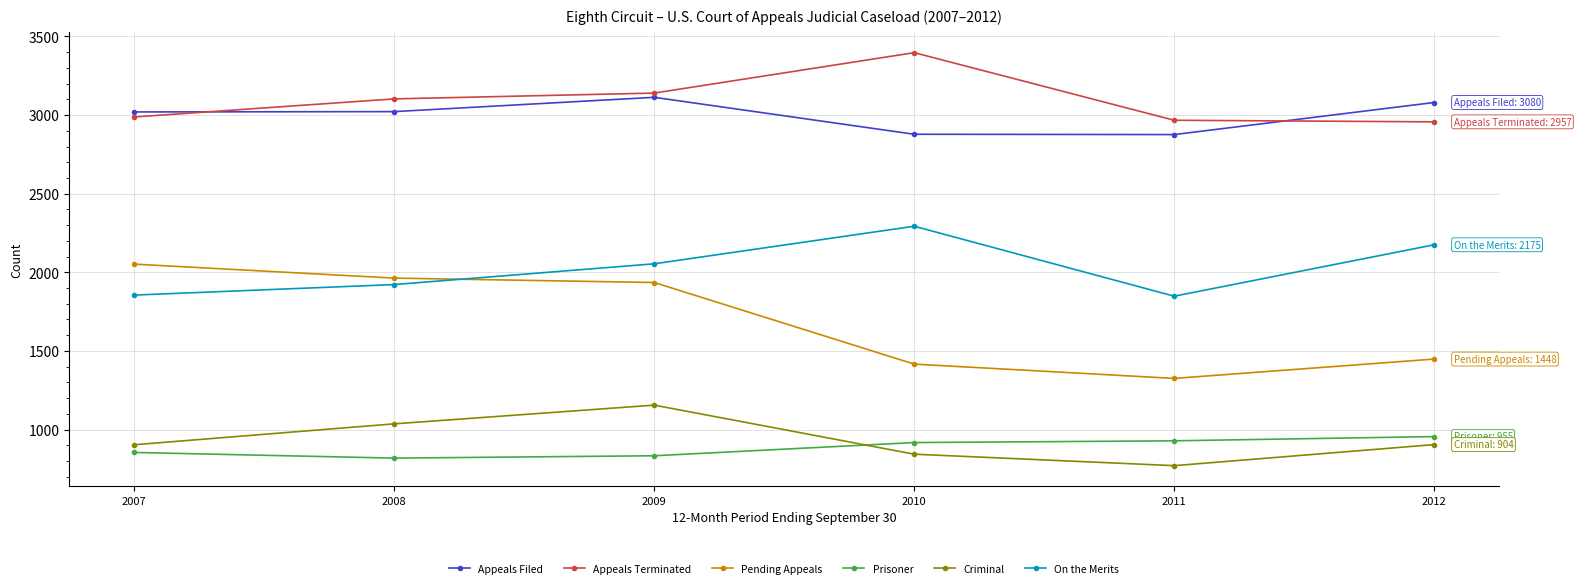

Which series has the largest total across all categories?

Appeals Terminated